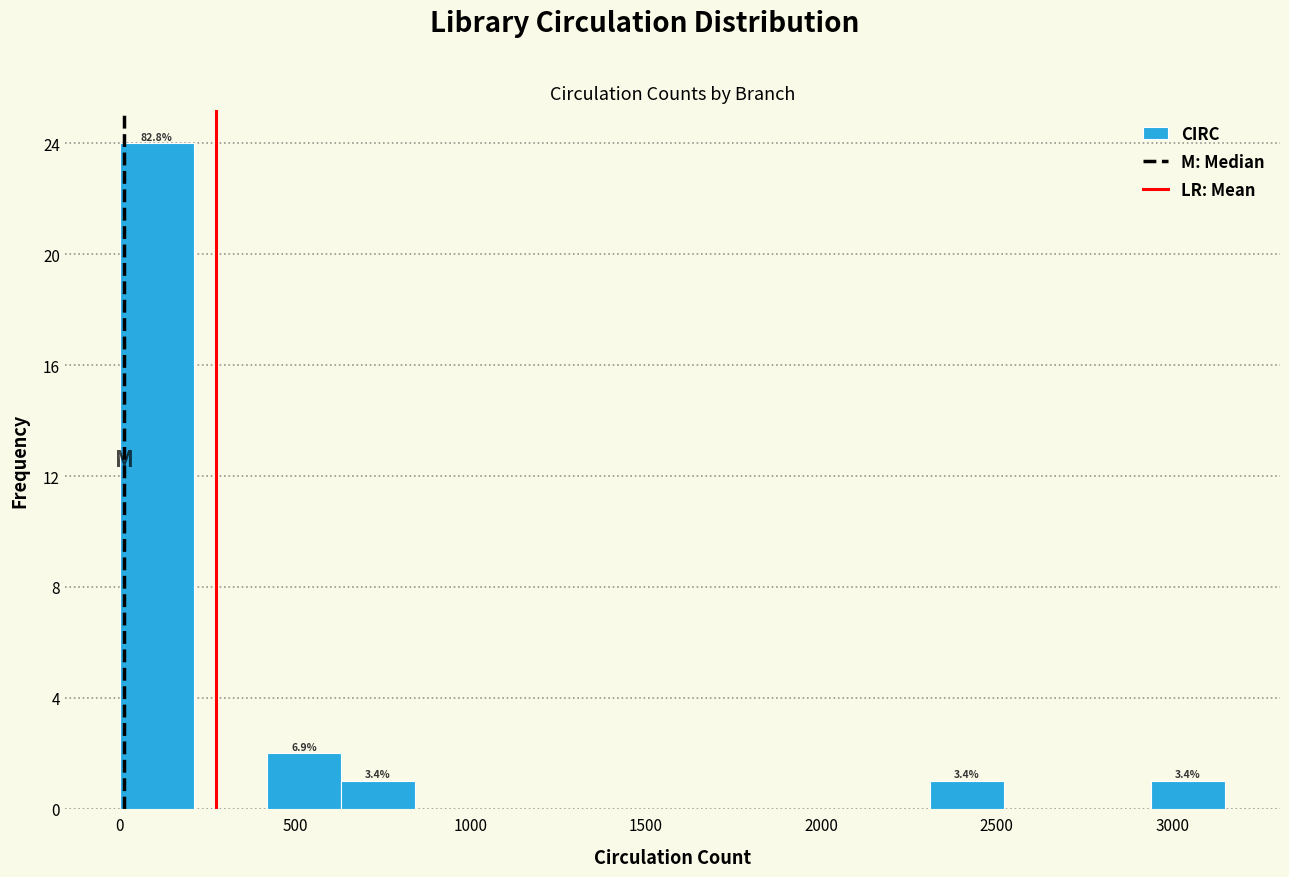

Over which range of the x-axis is the bar tallest?

0 to 200